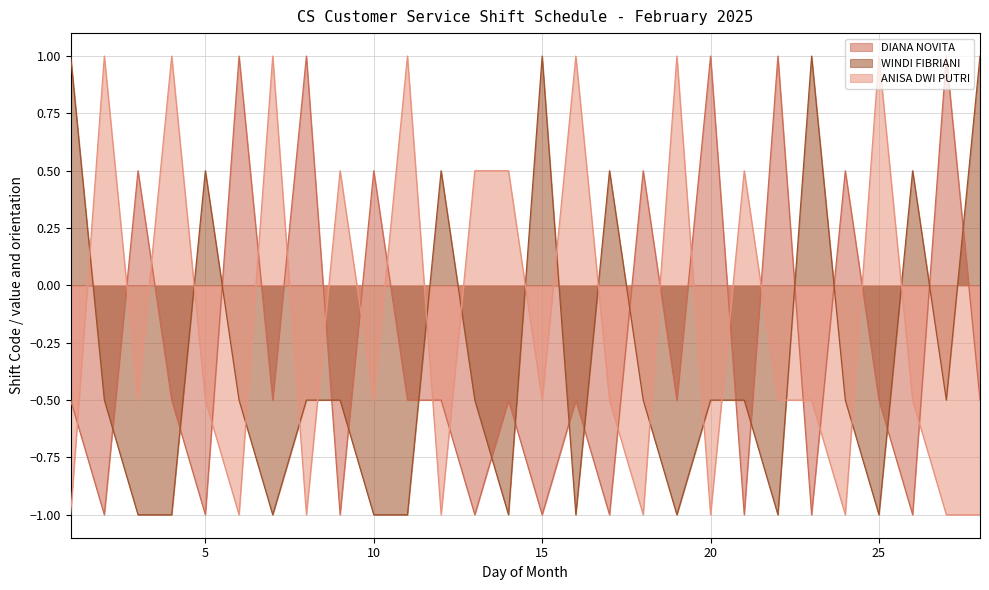

What is the total value across all series at 23?

-0.5